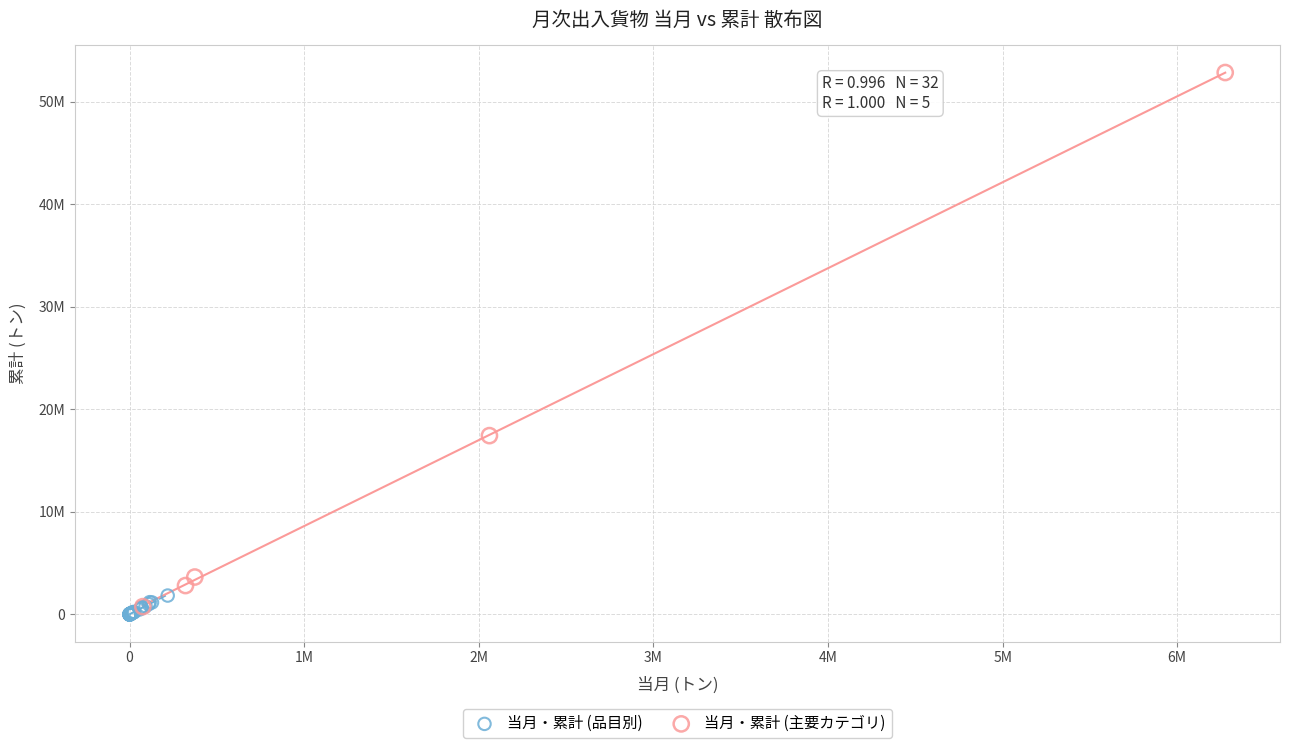

Which series reaches the maximum Y coordinate?

当月・累計 (主要カテゴリ)